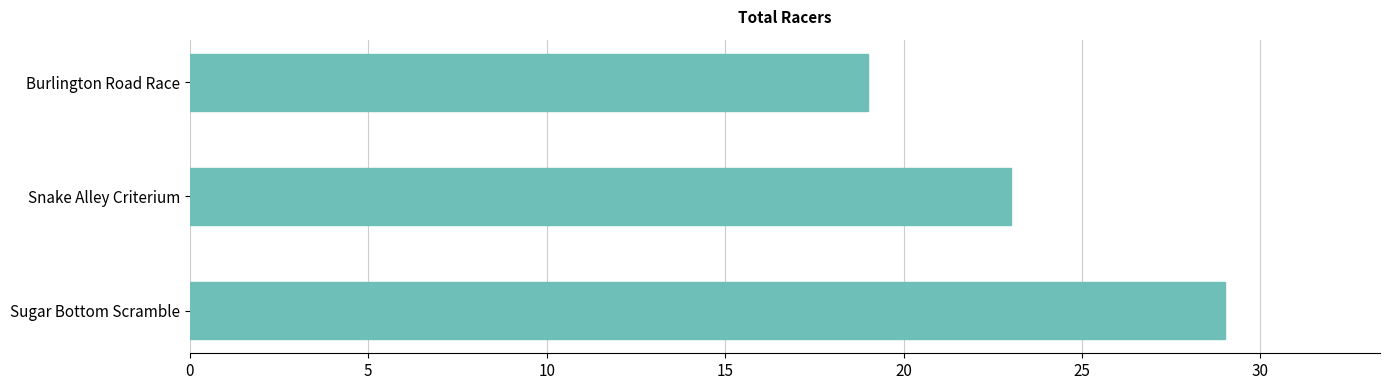

What is the difference between the maximum and minimum values?

10